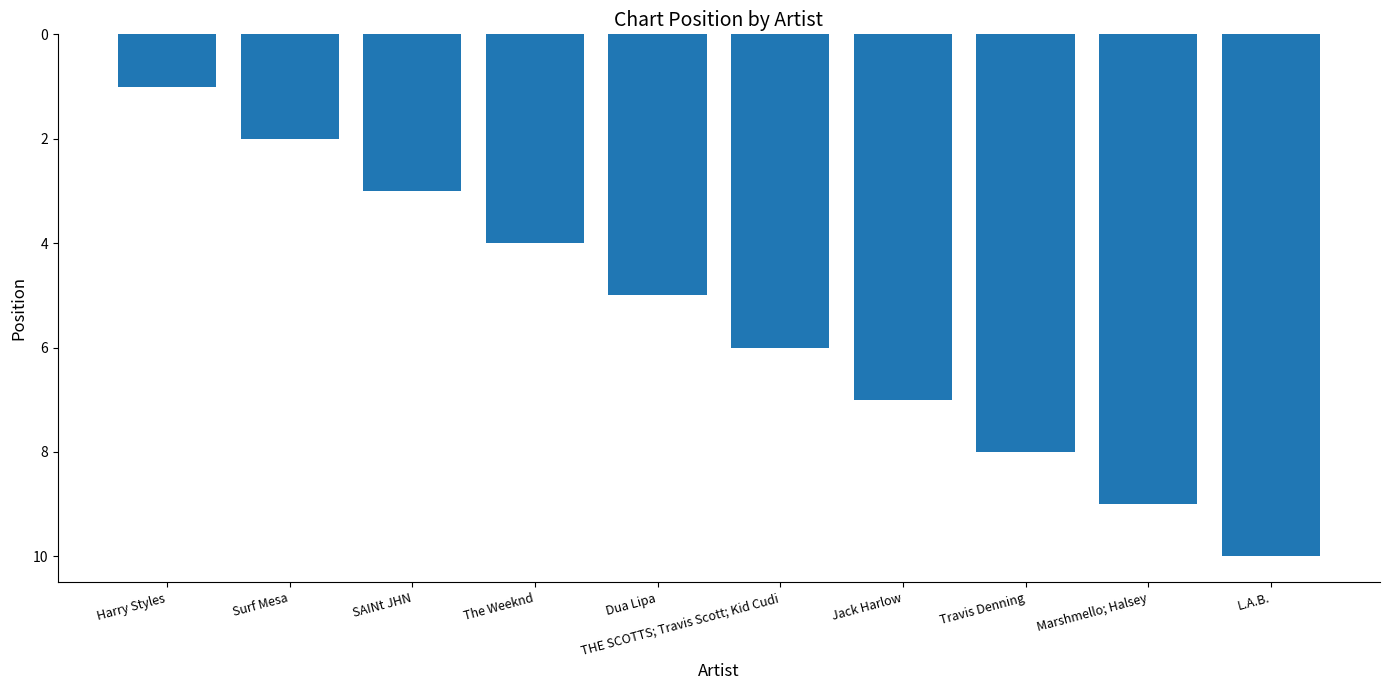

Does the chart contain stacked bars?

No